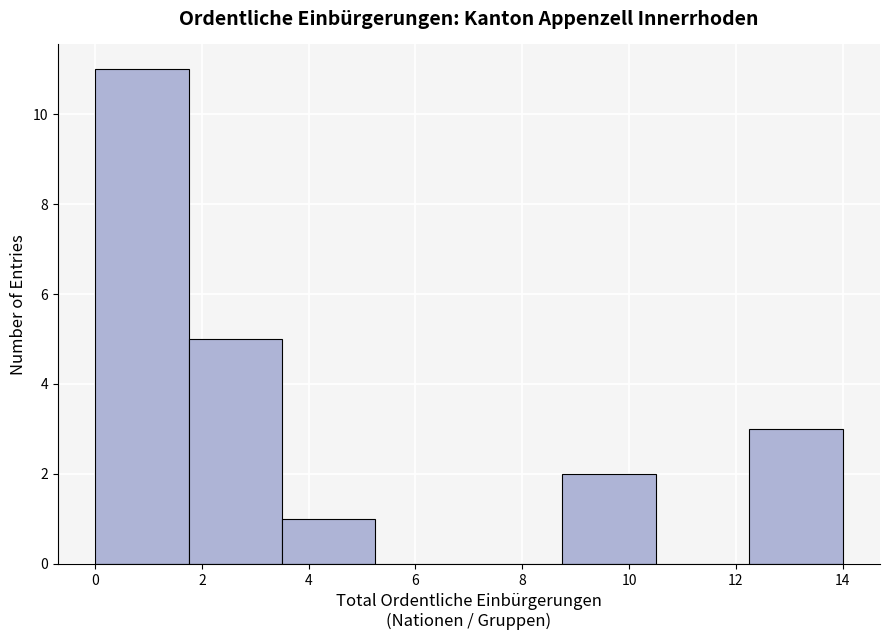

Which range on the x-axis has the tallest bar?

0.00 to 1.75